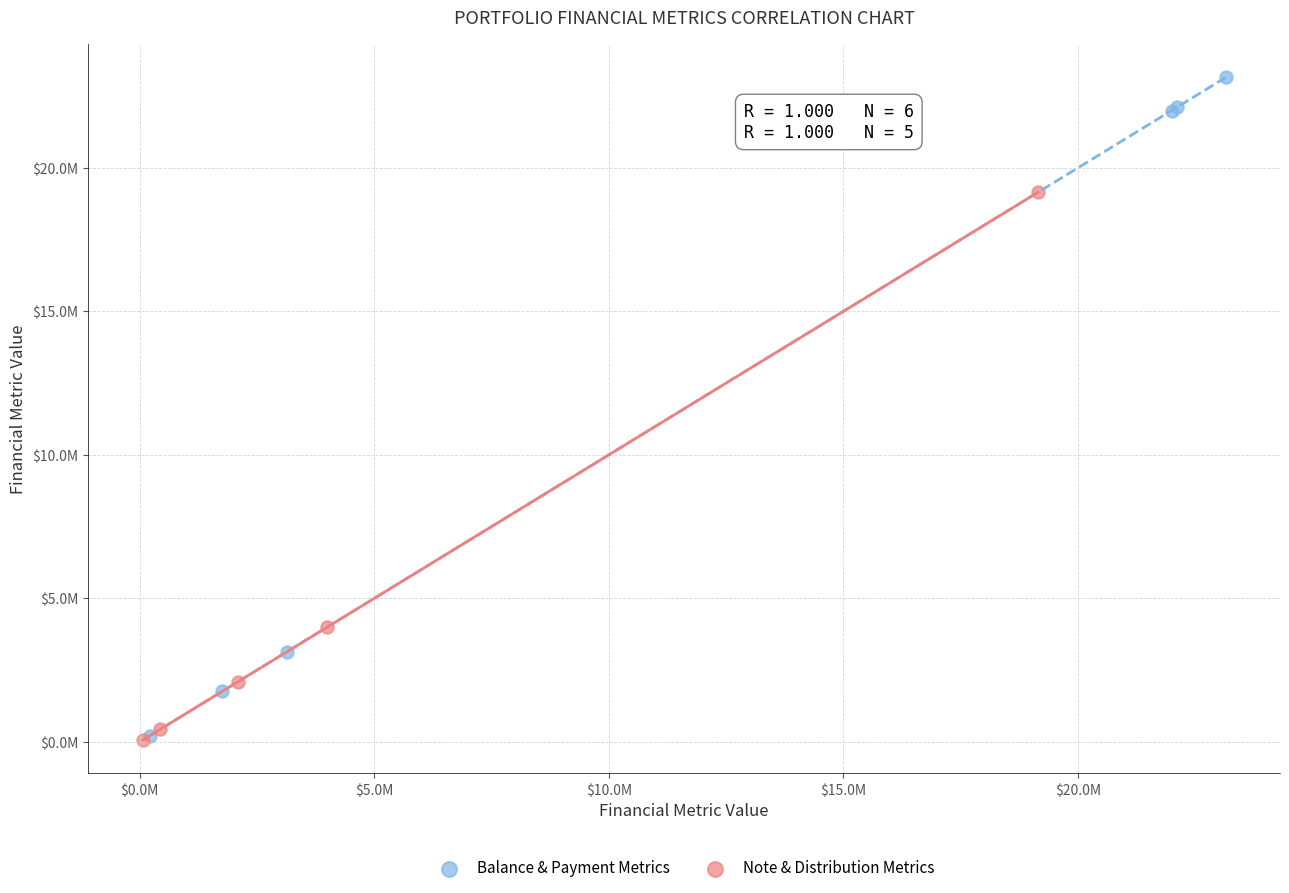

Which series reaches the maximum Y coordinate?

Balance & Payment Metrics